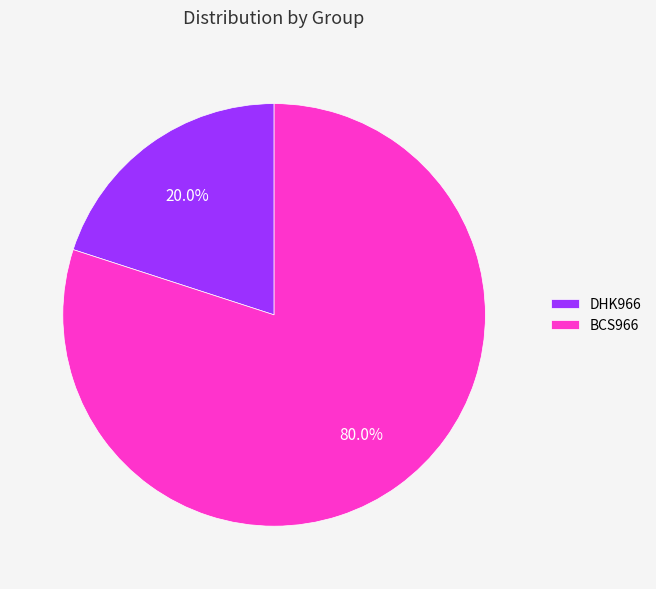

Which category has the smallest portion of the pie?

DHK966